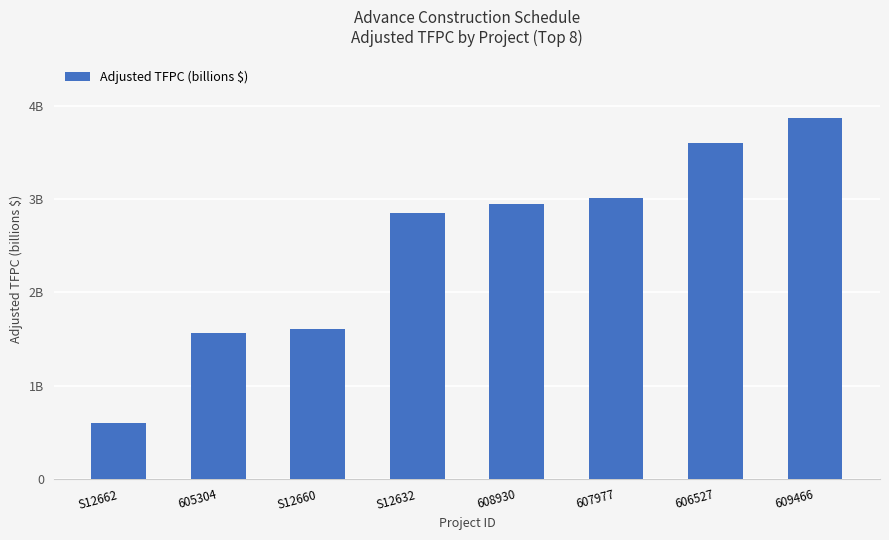

What is the approximate value at S12660?

1.6